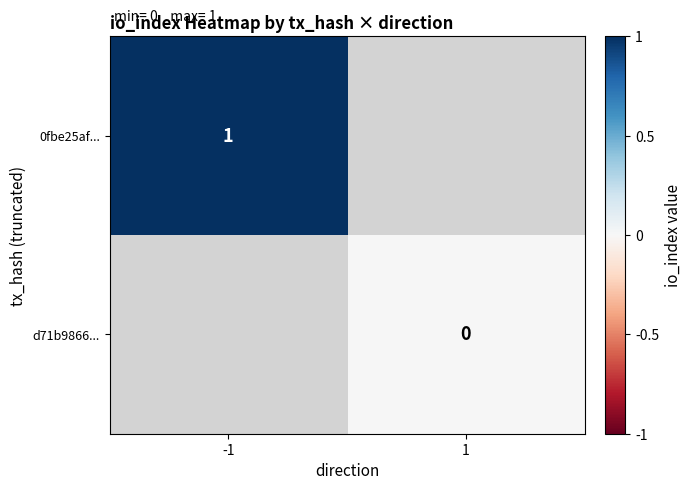

Is the value of 0fbe25af... at -1 greater than the value of d71b9866... at 1?

Yes